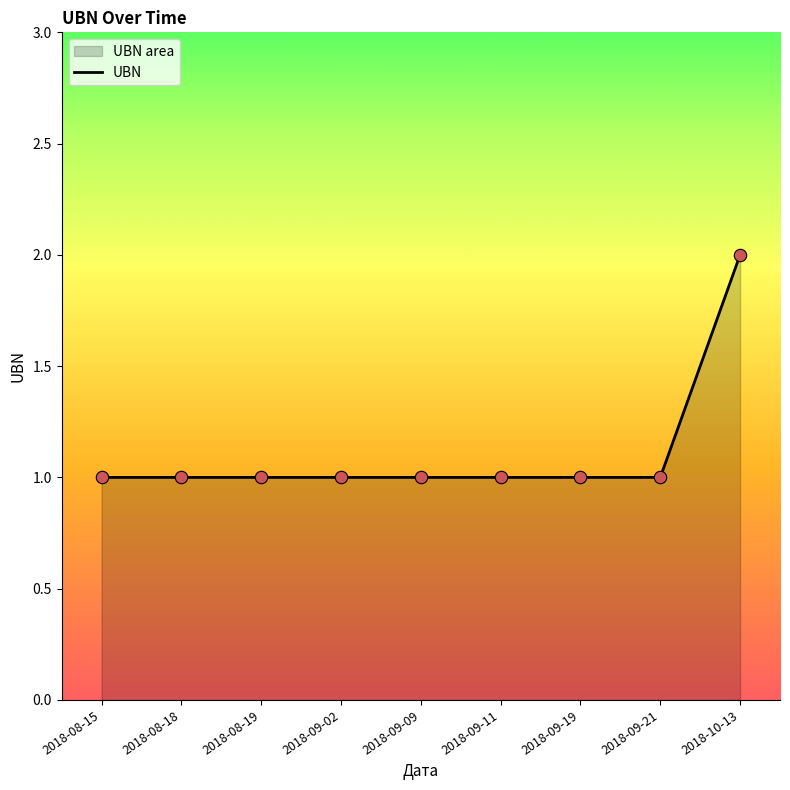

What is the ratio of the value at 2018-09-02 to the value at 2018-08-18?

1.0